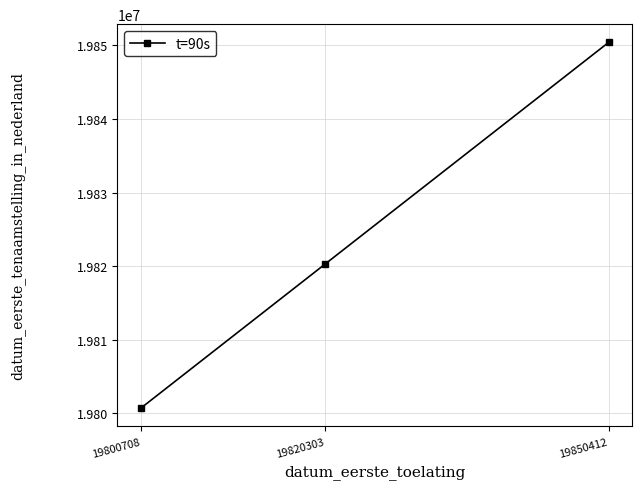

Which has a higher value, 19850412 or 19800708?

19850412